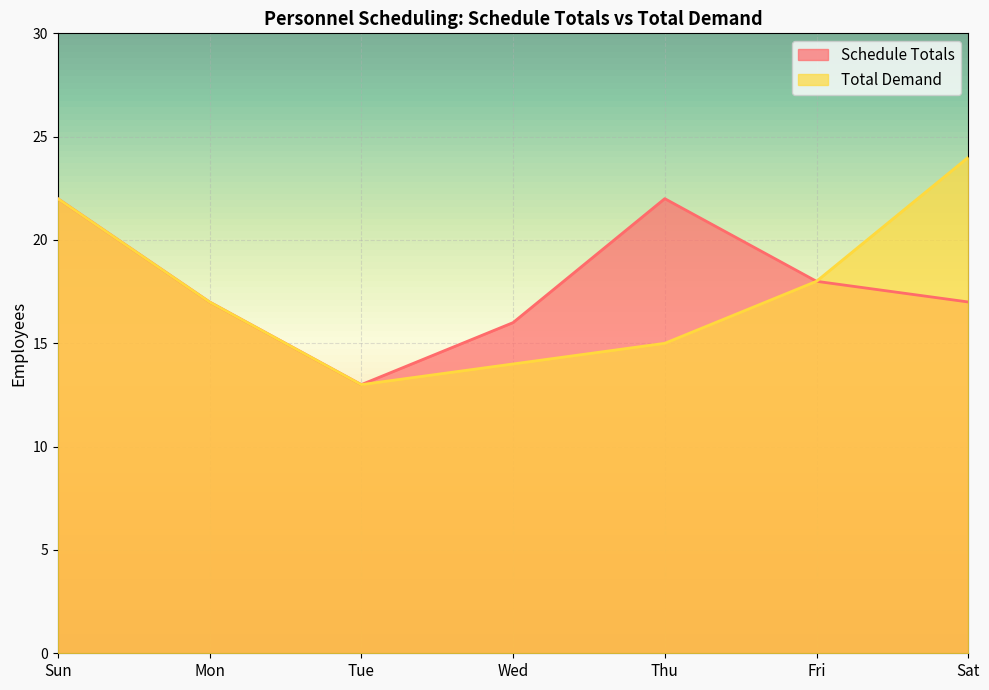

What is the difference between the maximum and minimum values in the Total Demand series?

11